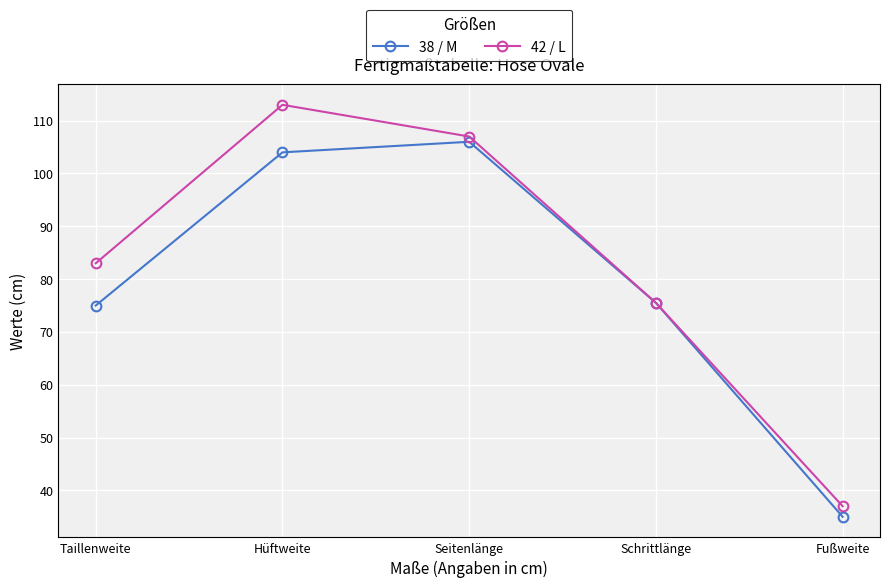

Which series has the largest total across all categories?

42 / L